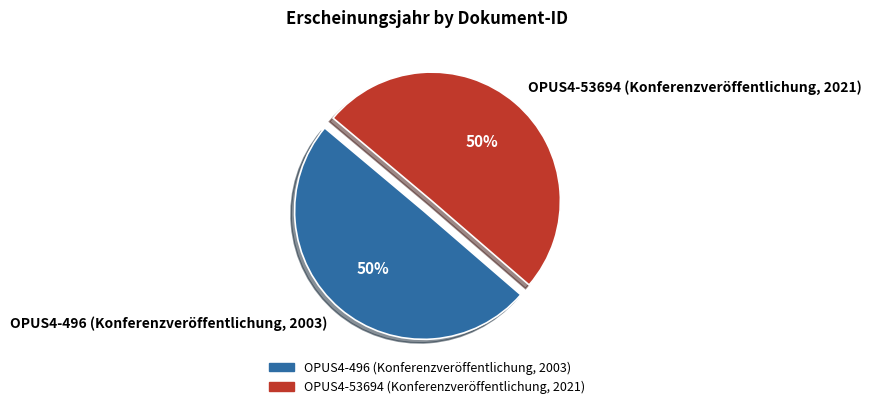

To the nearest percent, what is the combined percentage of OPUS4-53694 (Konferenzveröffentlichung, 2021) and OPUS4-496 (Konferenzveröffentlichung, 2003)?

100%